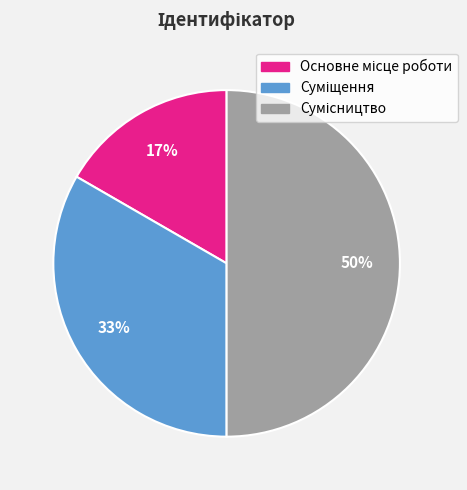

To the nearest percent, what is the difference between the largest and smallest slice percentages?

33%